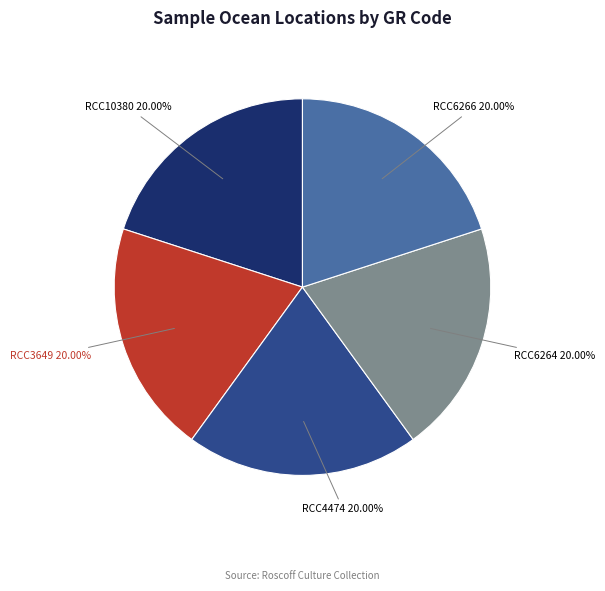

Is the sum of RCC6266 and RCC6264 greater than half?

No